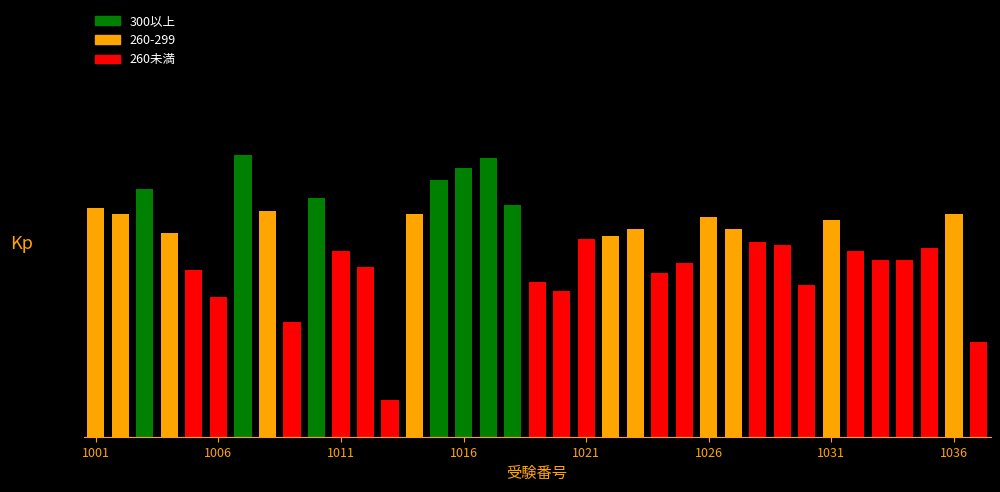

What is the minimum value shown in the chart?

48